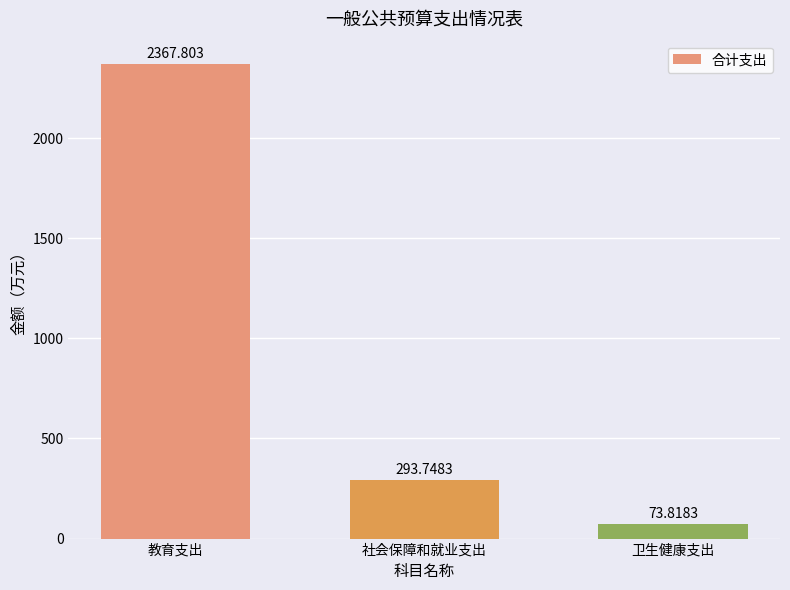

What is the label of the 1st bar from the right?

卫生健康支出